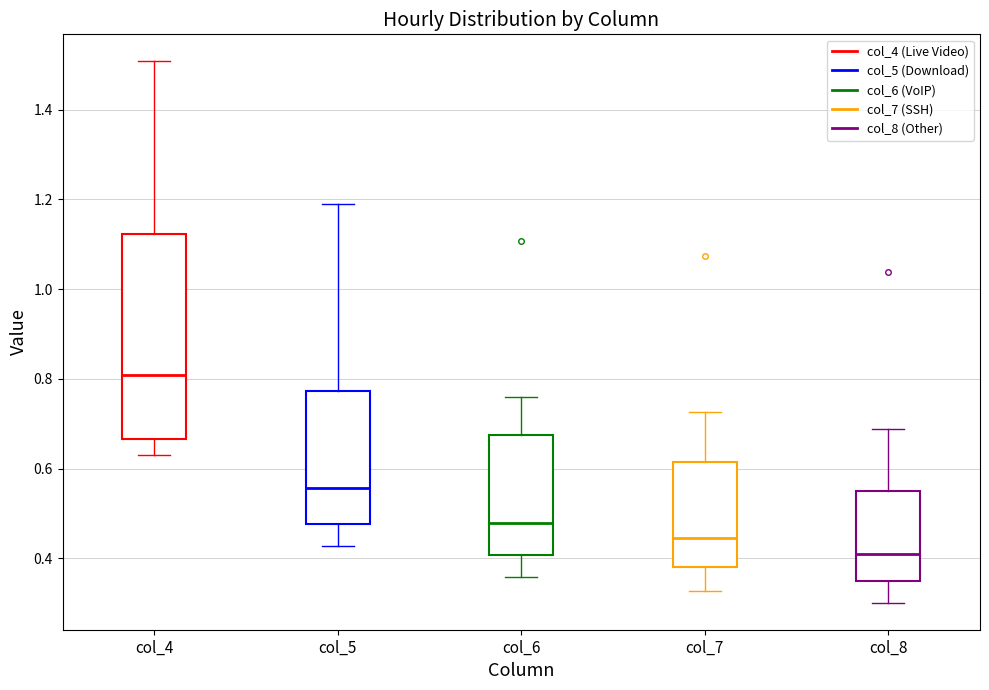

Reading left to right, read every box against the y-axis: the position of its median line, the range the box covers, and the ends of its whiskers. The values are not printed on the chart, so give them approximately, as read against the axis.

col_4: median 0.80, box 0.66 to 1.12, whiskers 0.62 to 1.50
col_5: median 0.56, box 0.48 to 0.78, whiskers 0.42 to 1.18
col_6: median 0.48, box 0.40 to 0.68, whiskers 0.36 to 0.76
col_7: median 0.44, box 0.38 to 0.62, whiskers 0.32 to 0.72
col_8: median 0.42, box 0.36 to 0.54, whiskers 0.30 to 0.68